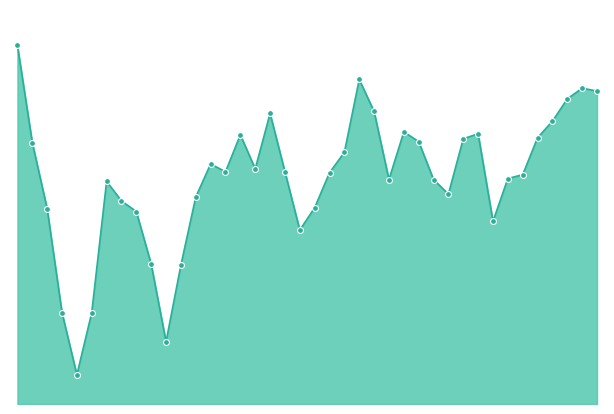

How many lines are shown in the chart?

1